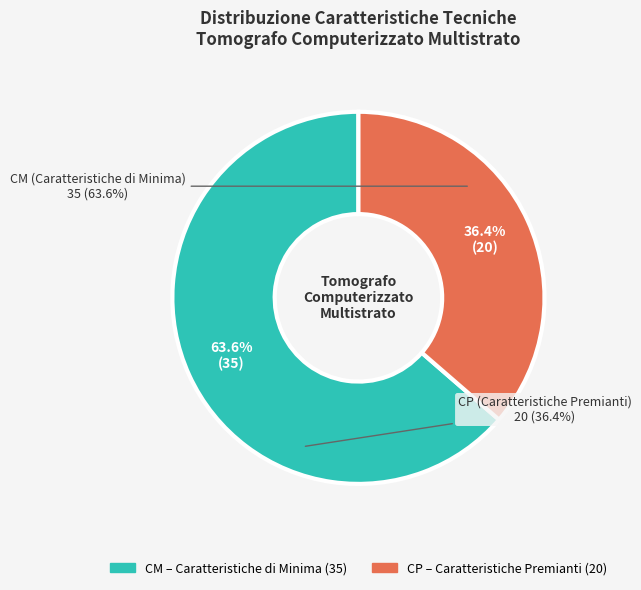

Which has a higher value, CM or CP?

CM